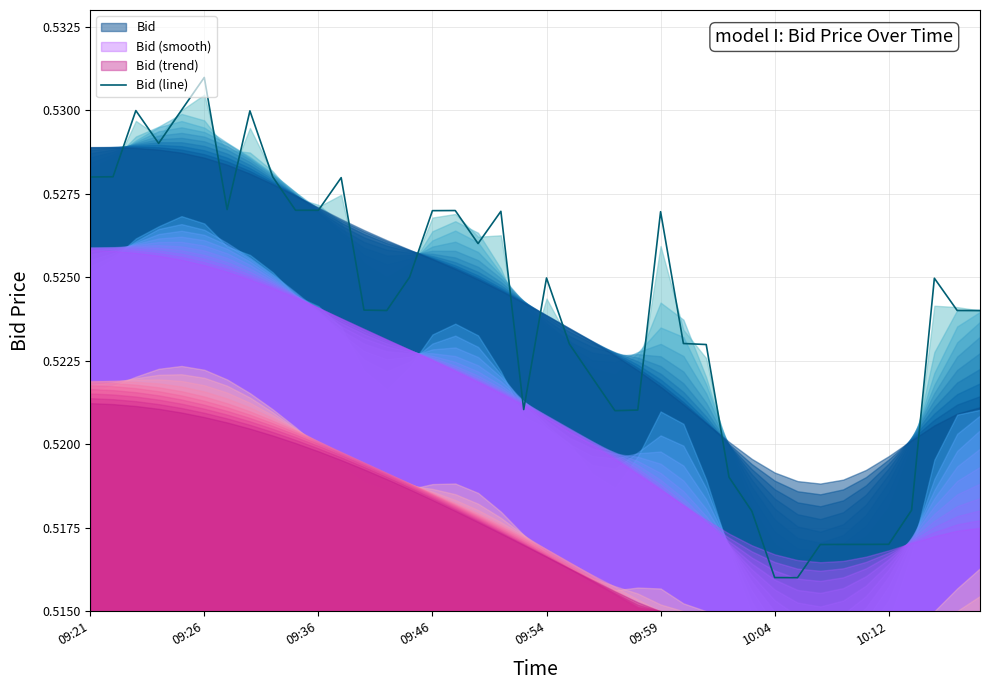

The value at 31 is 0.5. True or false?

True